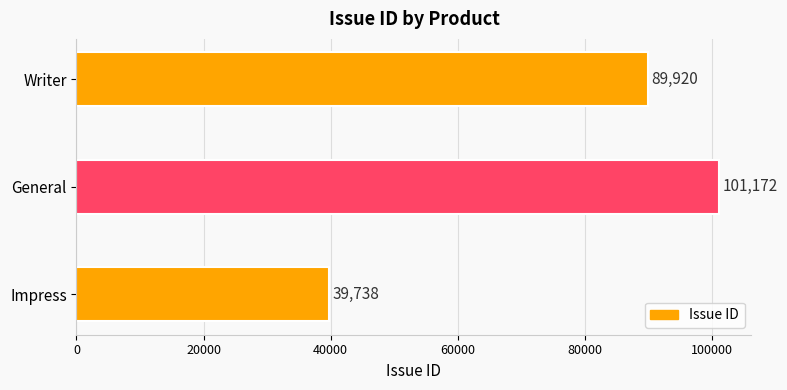

What is the sum of all values?

230830